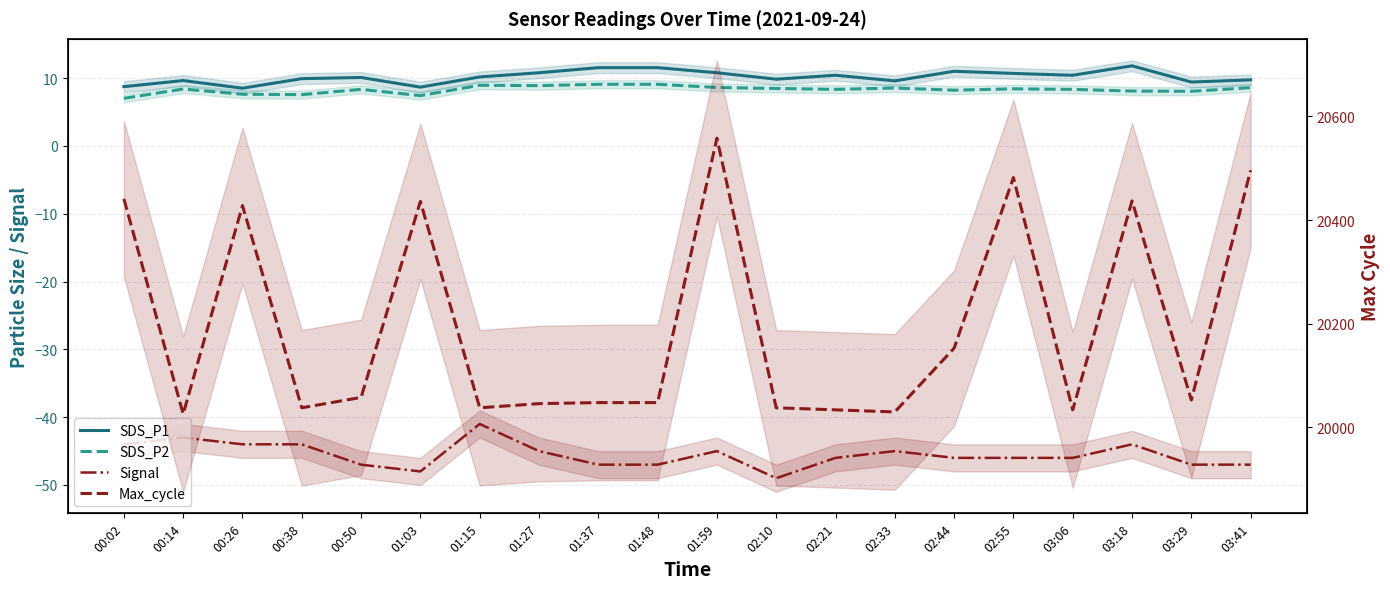

How many lines are shown in the chart?

4